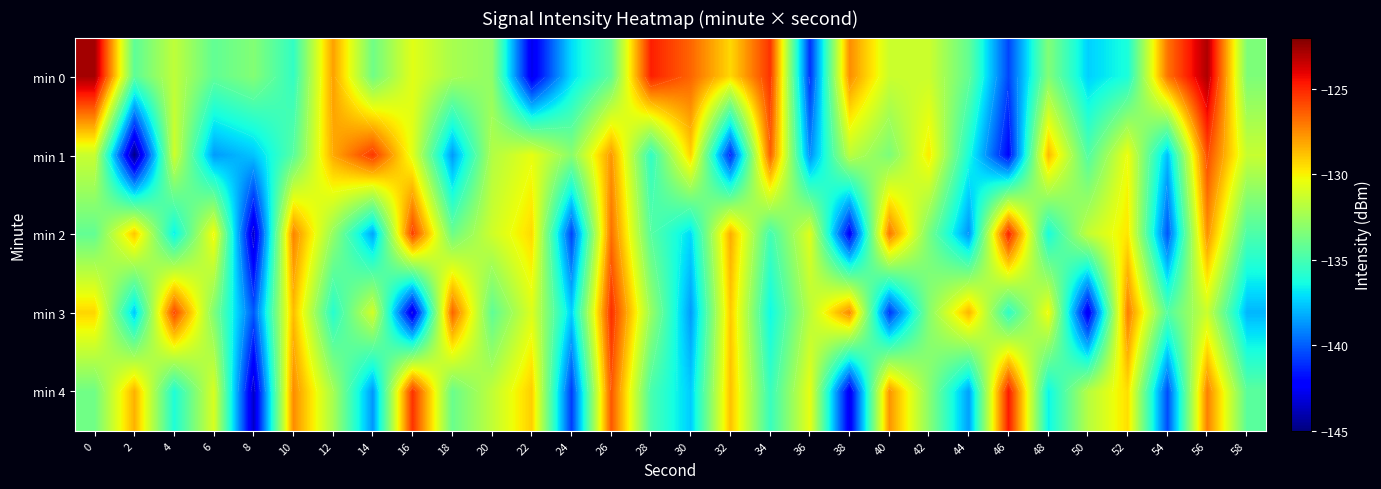

What is the difference between the highest and lowest values at 20?

3.1